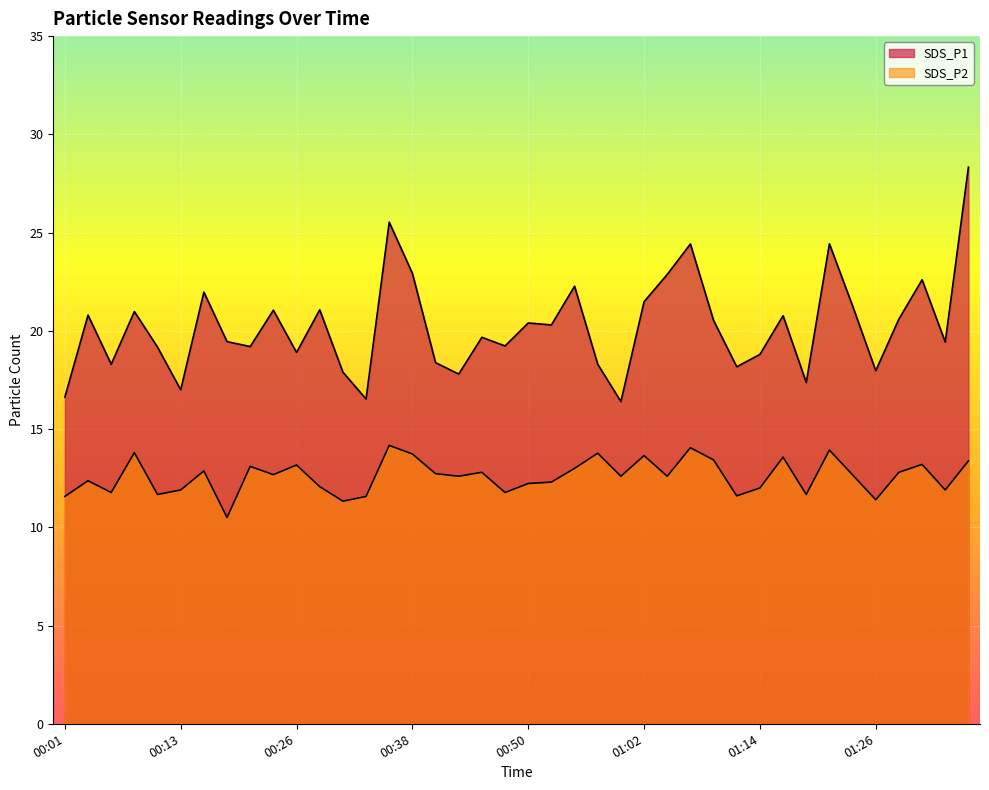

What is the lowest value of the SDS_P1 series?

16.4